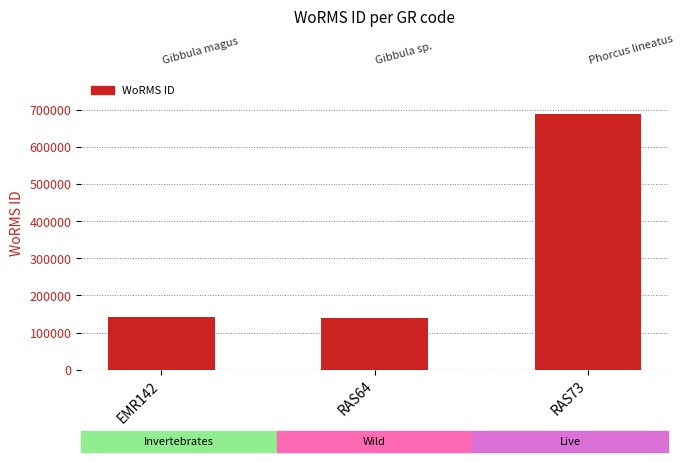

What is the label of the 2nd bar from the right?

RAS64